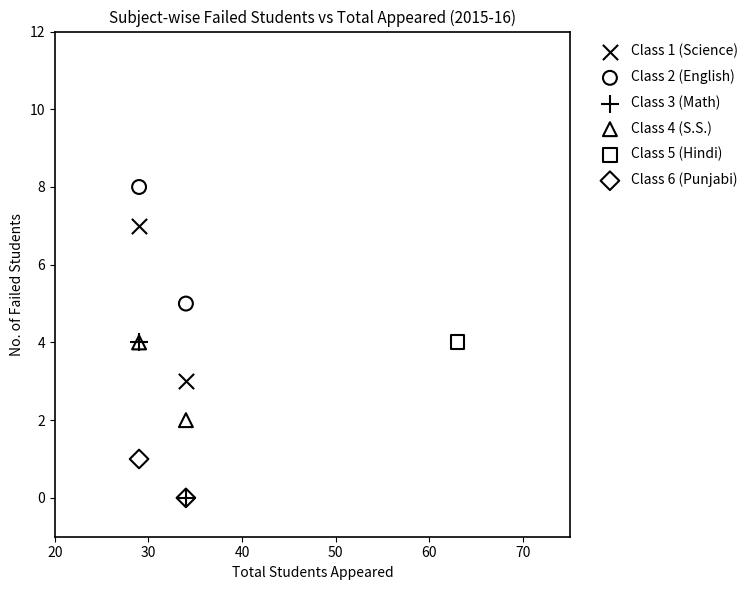

What are all the series names shown in the legend?

Class 1 (Science), Class 2 (English), Class 3 (Math), Class 4 (S.S.), Class 5 (Hindi), Class 6 (Punjabi)